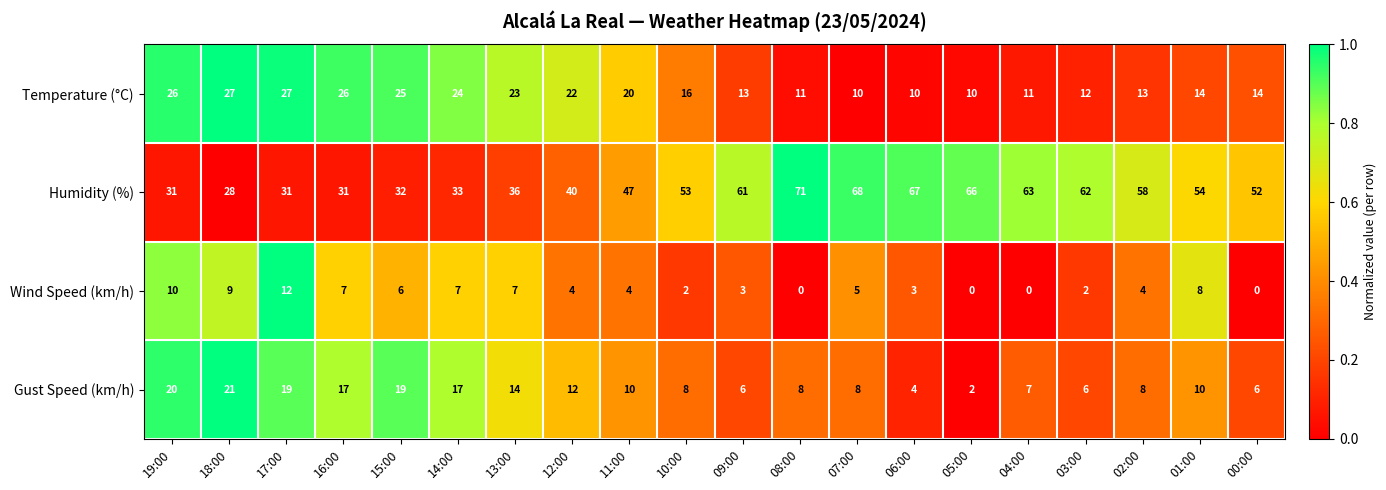

At 04:00, list the series in order from smallest to largest.

Wind Speed (km/h), Gust Speed (km/h), Temperature (°C), Humidity (%)